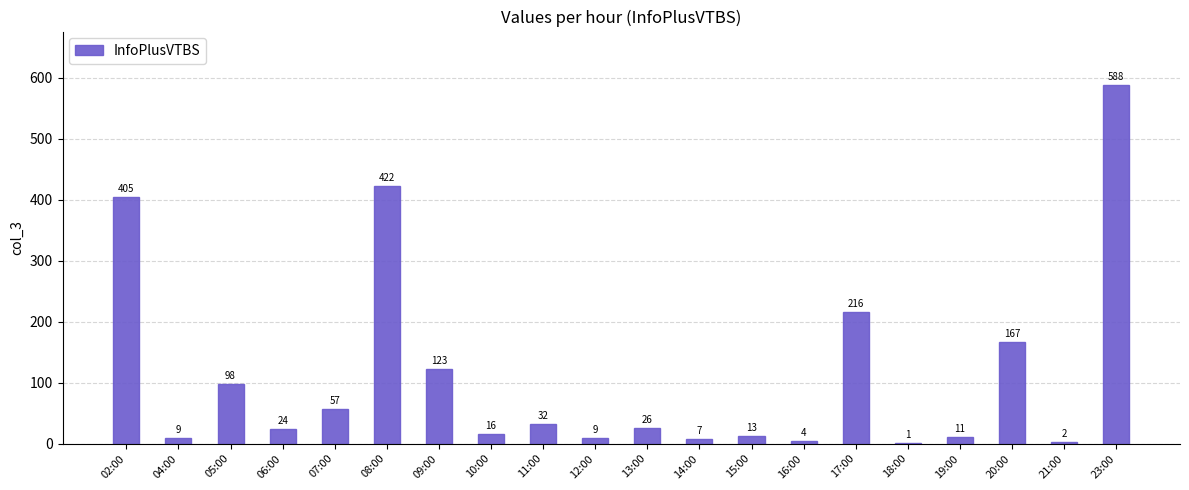

Read the value at 05:00, to the nearest 10.

100